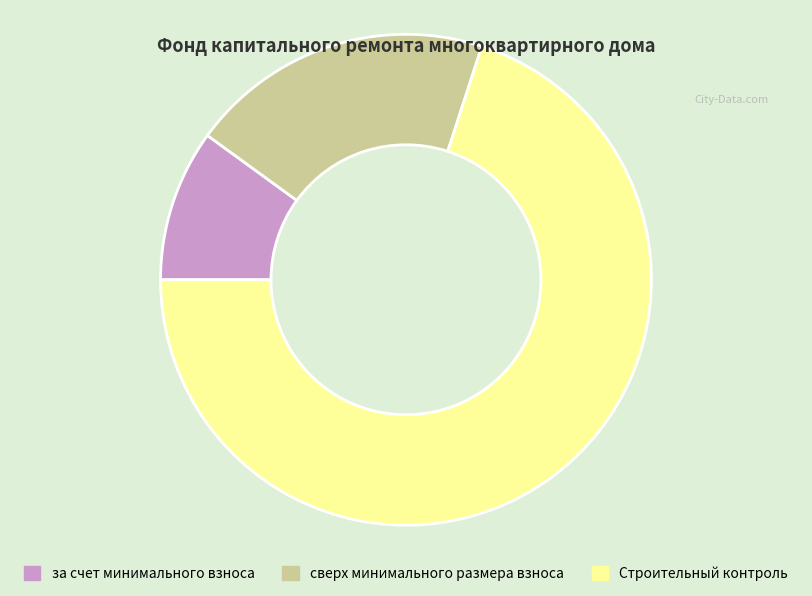

The Строительный контроль slice represents 64% of the pie. True or false?

False